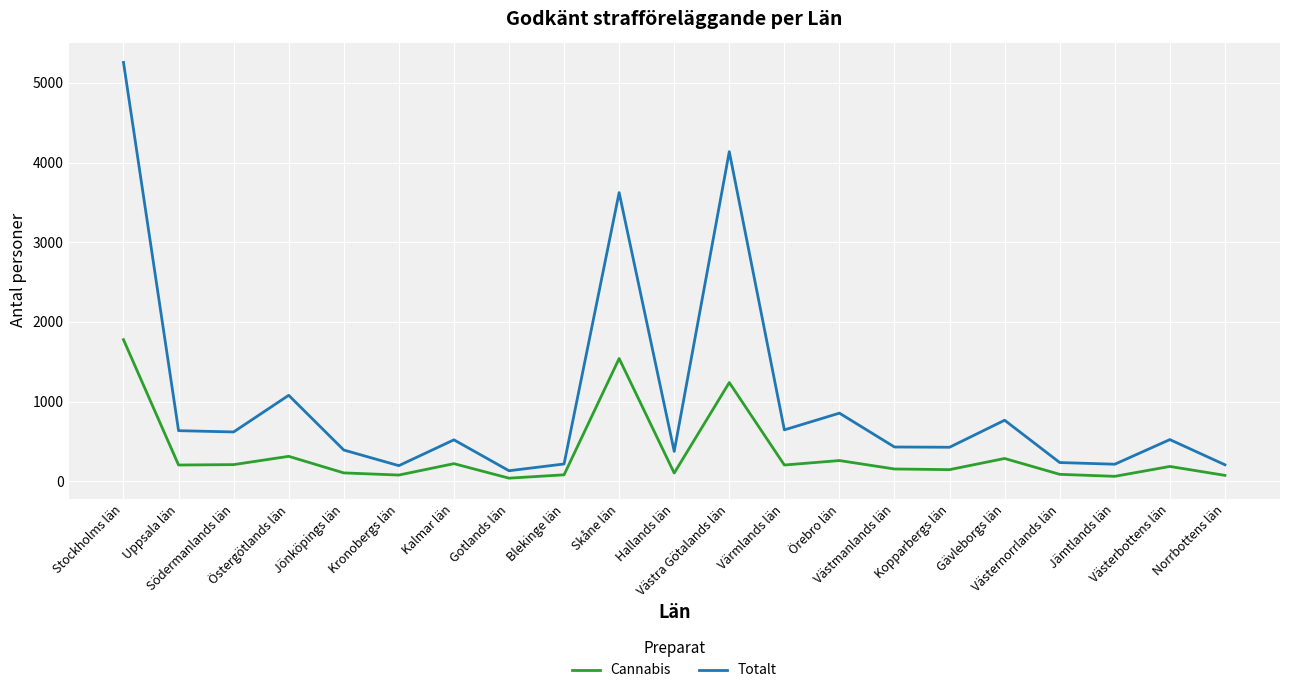

At which category is the sum across all series the highest?

Stockholms län